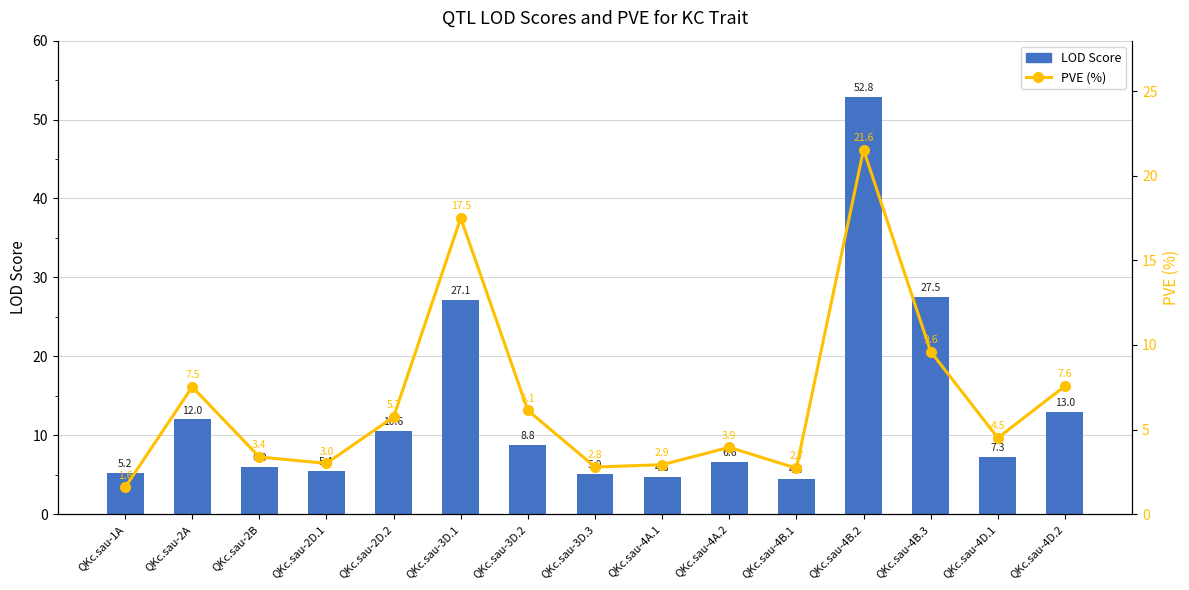

At which label does PVE (%) reach its minimum?

QKc.sau-1A